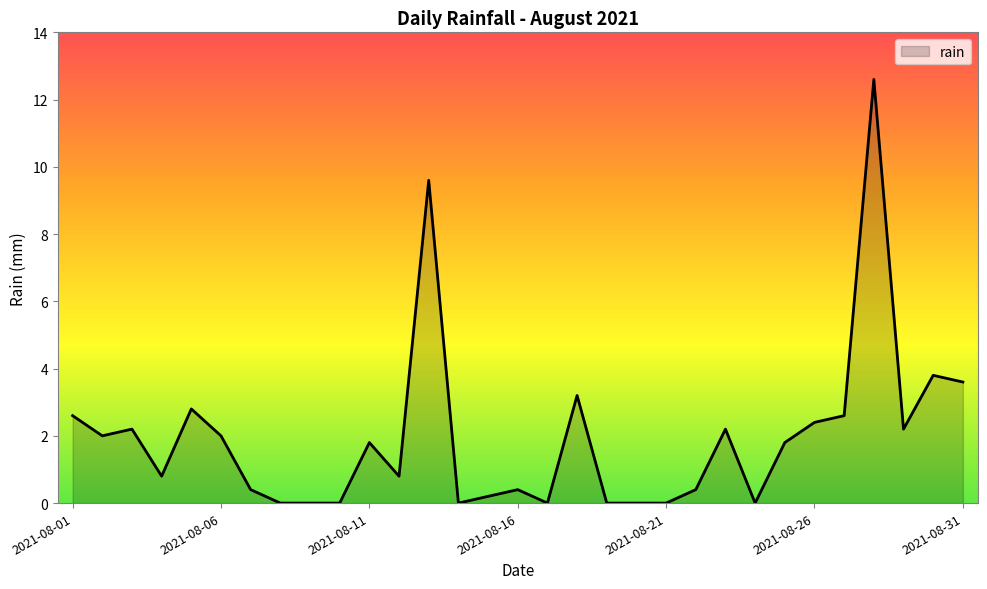

How many lines are shown in the chart?

1